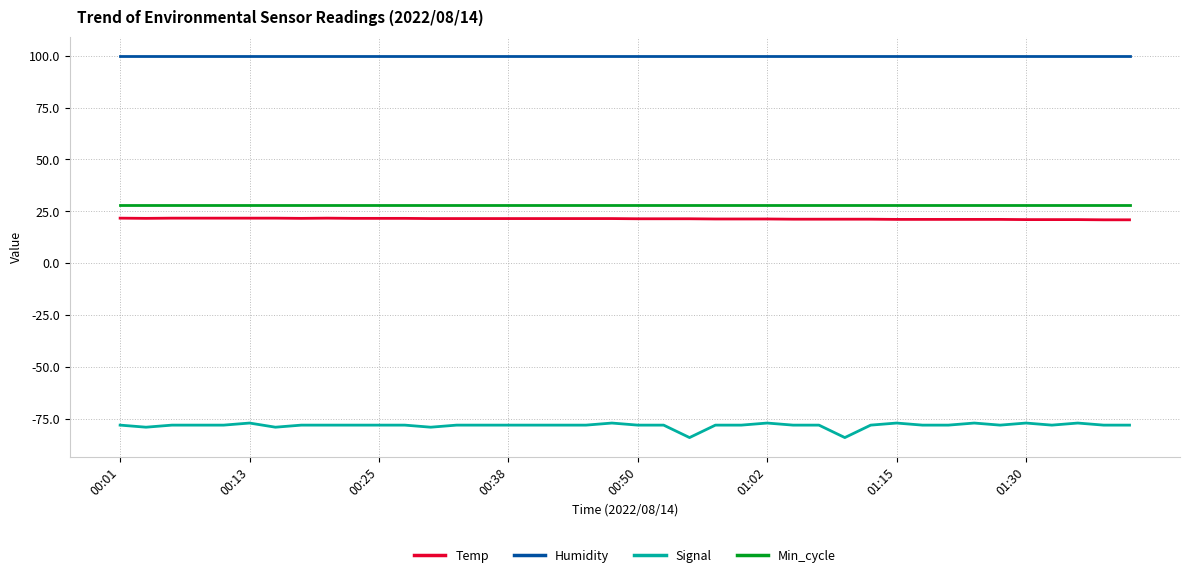

True or false: Signal and Temp intersect in this chart.

False